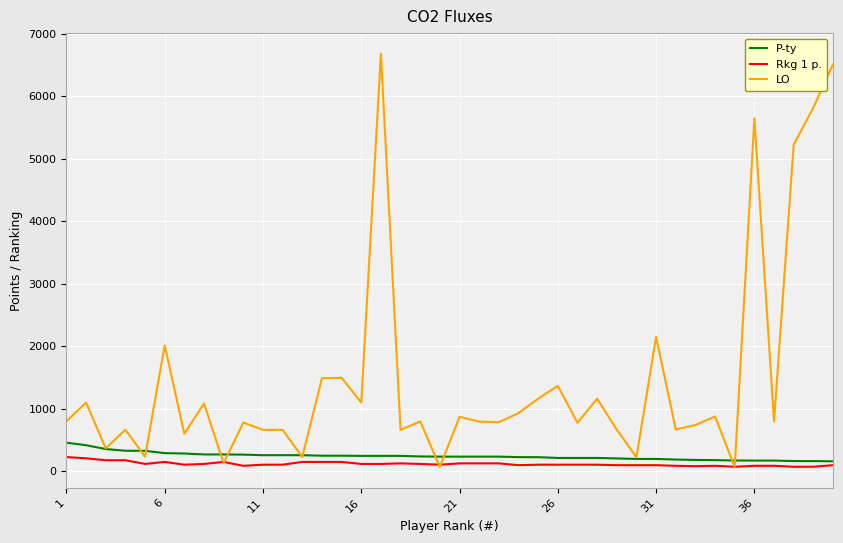

Which series has the widest spread of values?

LO